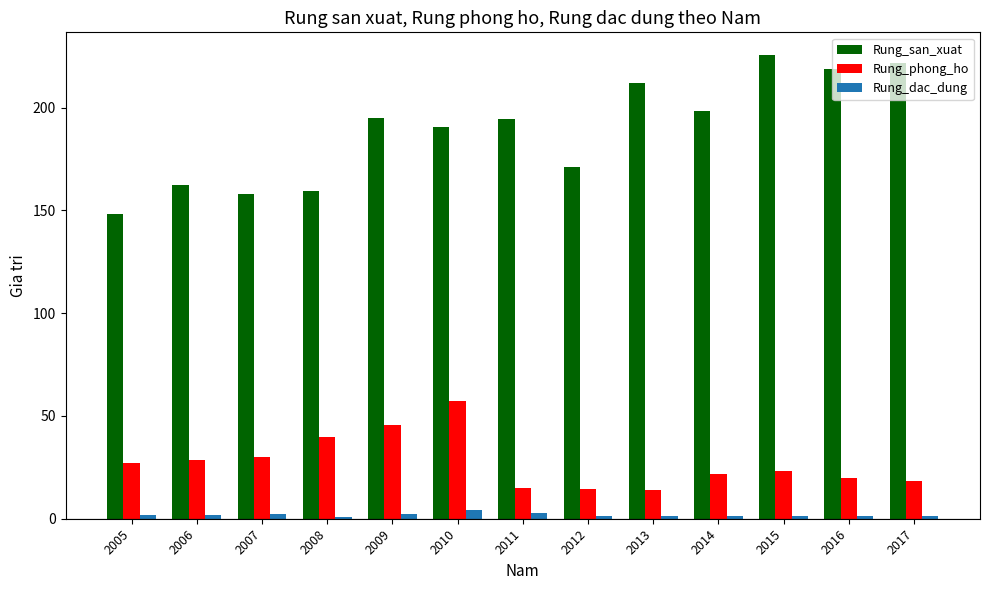

What is the value of the Rung_dac_dung bar at the 4th from the left?

1.0